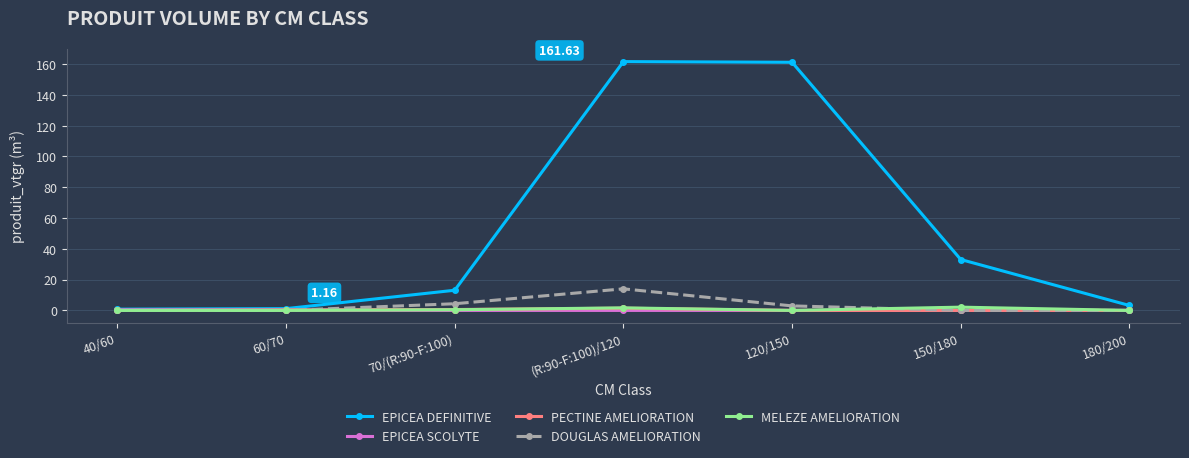

How many series are shown in this chart?

5